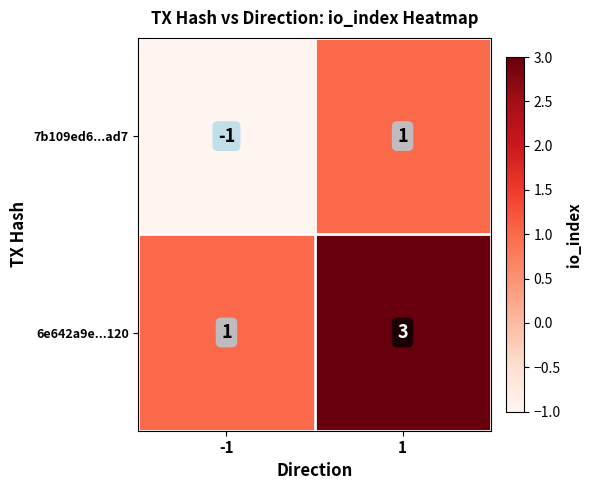

What is the minimum value shown in the chart?

-1